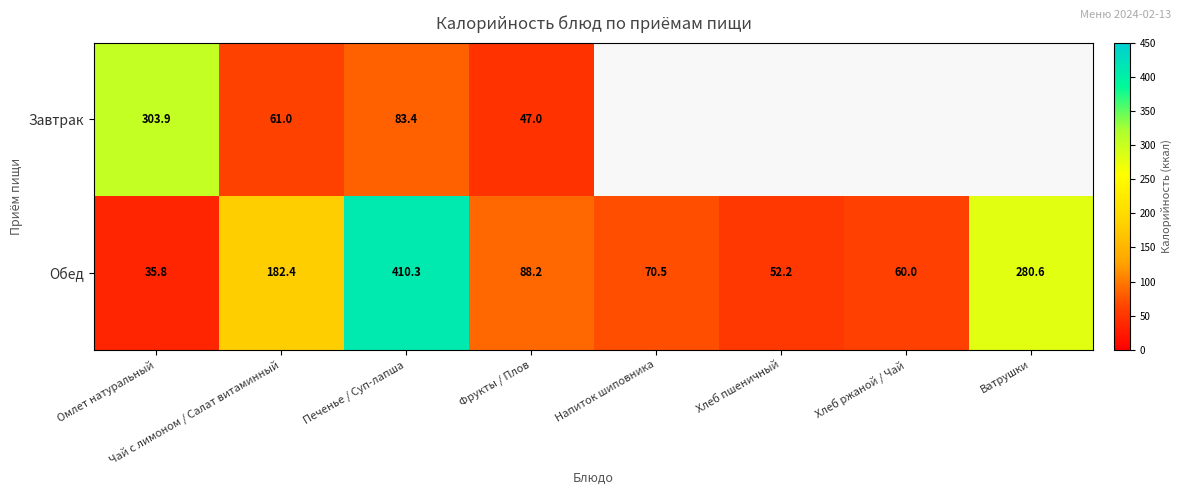

What is the minimum value shown in the chart?

35.8